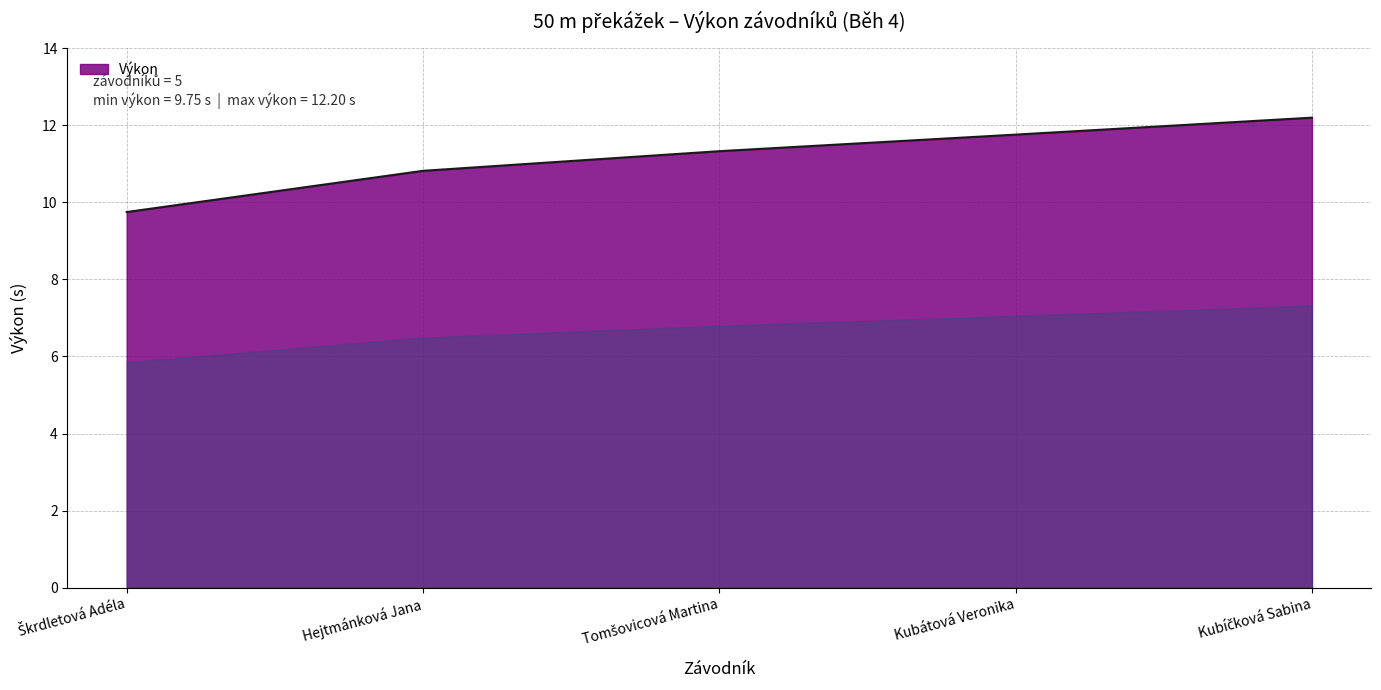

How many values are below 11?

2